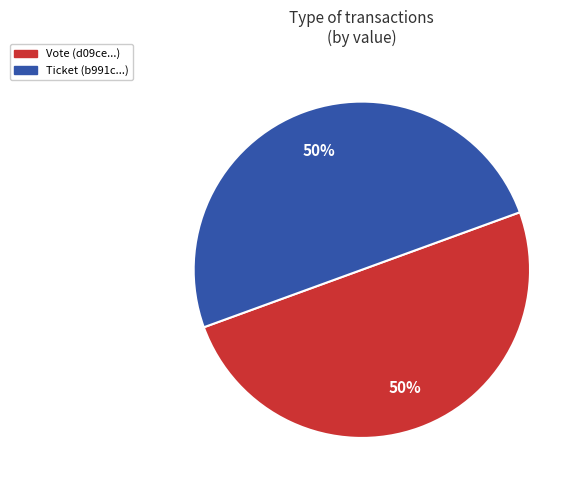

Count the number of slices in the pie.

2